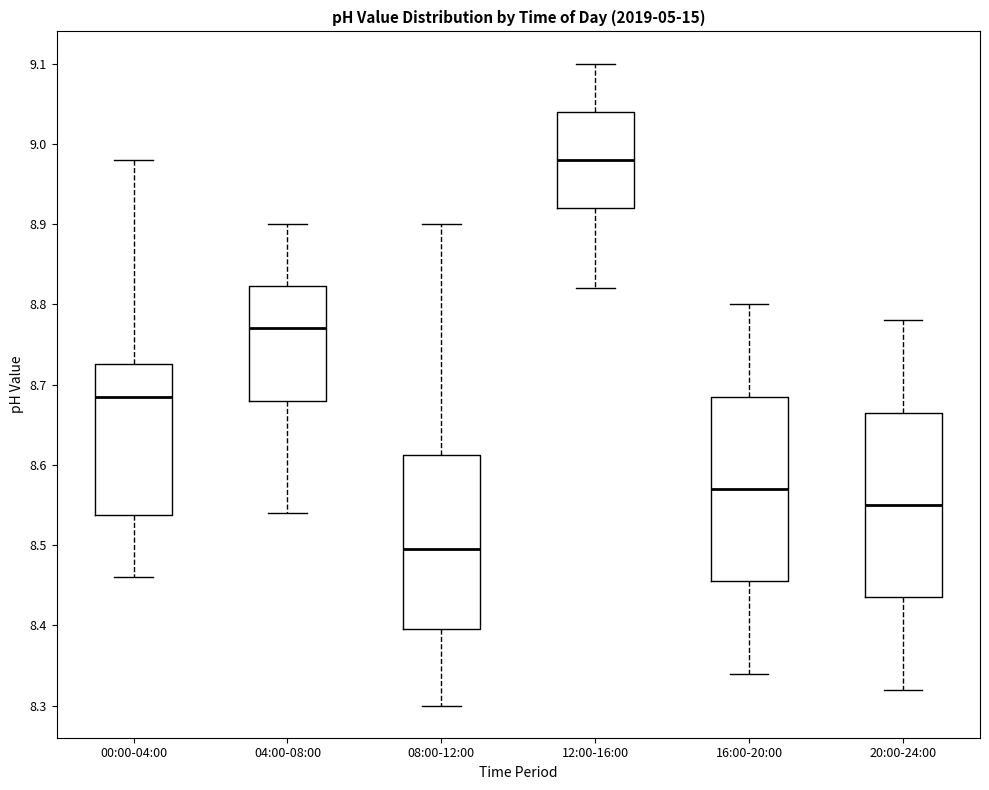

Reading left to right, read every box against the y-axis: the position of its median line, the range the box covers, and the ends of its whiskers. The values are not printed on the chart, so give them approximately, as read against the axis.

00:00-04:00: median 8.69, box 8.54 to 8.73, whiskers 8.46 to 8.98
04:00-08:00: median 8.77, box 8.68 to 8.82, whiskers 8.54 to 8.90
08:00-12:00: median 8.50, box 8.40 to 8.61, whiskers 8.30 to 8.90
12:00-16:00: median 8.98, box 8.92 to 9.04, whiskers 8.82 to 9.10
16:00-20:00: median 8.57, box 8.46 to 8.69, whiskers 8.34 to 8.80
20:00-24:00: median 8.55, box 8.44 to 8.67, whiskers 8.32 to 8.78